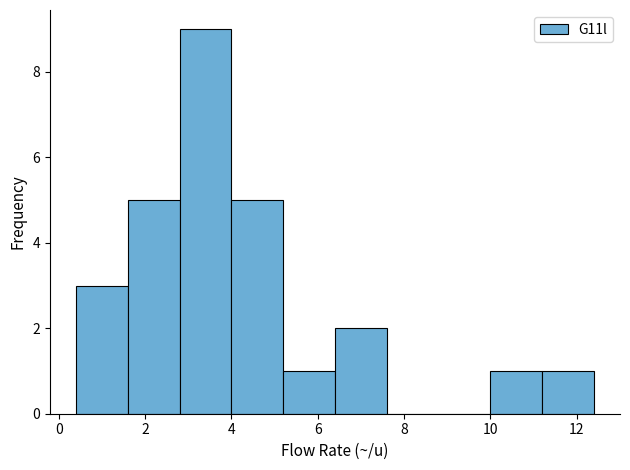

Reading left to right, transcribe this chart: for each bar, give the range it covers on the x-axis and its height. The values are not printed on the chart, so give them approximately, as read against the axis.

0.4 to 1.6: 3
1.6 to 2.8: 5
2.8 to 4.0: 9
4.0 to 5.2: 5
5.2 to 6.4: 1
6.4 to 7.6: 2
7.6 to 8.8: 0
8.8 to 10.0: 0
10.0 to 11.2: 1
11.2 to 12.4: 1